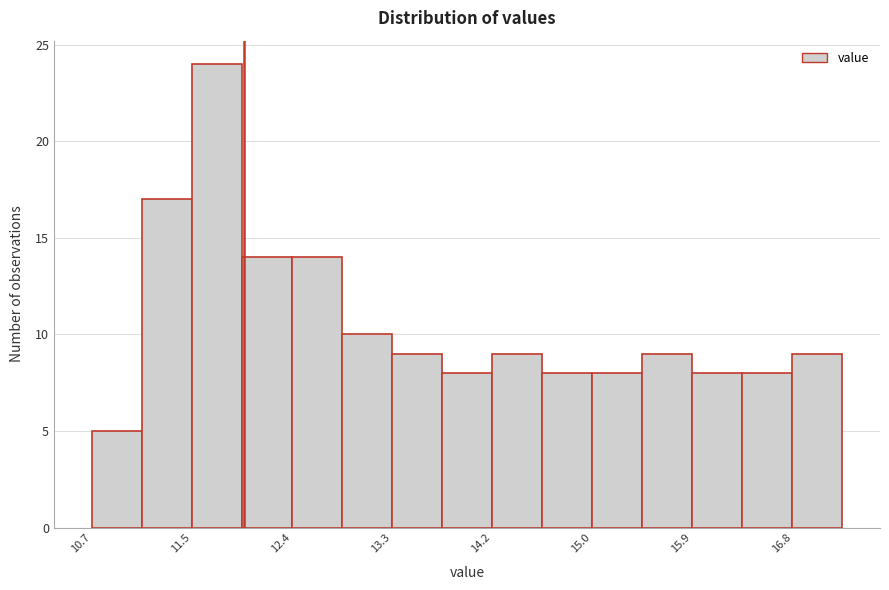

Which range on the x-axis has the tallest bar?

11.5 to 12.0